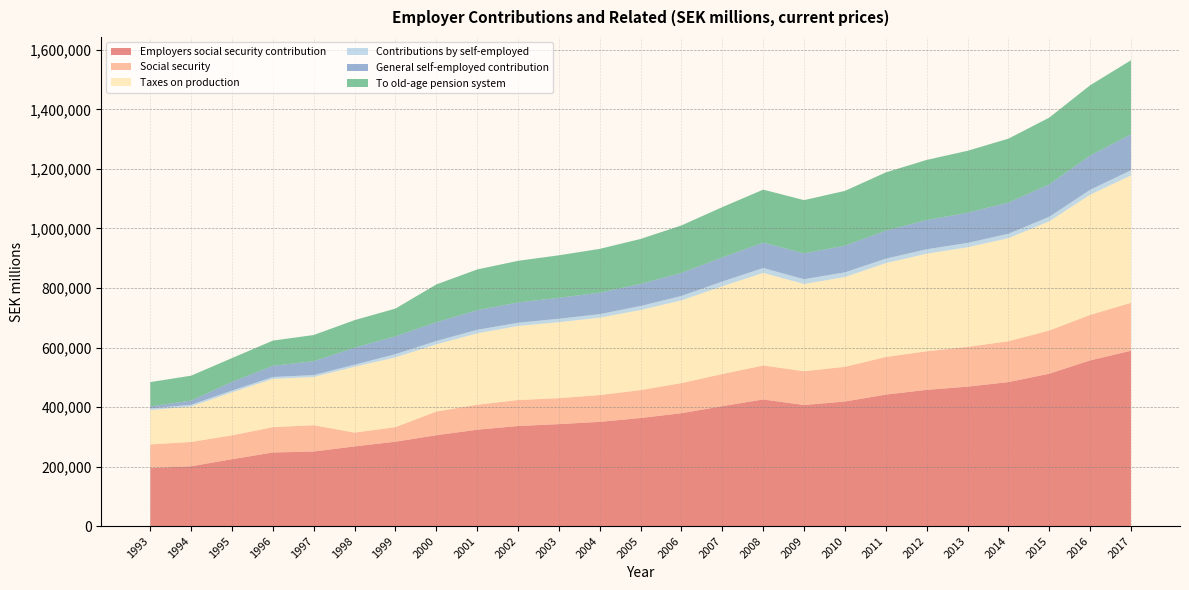

Reading left to right, extract all data points from this chart.

Employers social security contribution: 194898	200959	224635	247205	250501	267674	283431	305266	323796	336164	342511	350171	363027	379246	402944	425365	406761	418483	441815	457650	468412	483714	511990	556708	589113
Social security: 79476	81745	80312	85137	88504	46391	49136	79591	84017	87375	87368	90048	94008	101195	108057	114252	113564	116666	126403	129680	133750	137376	145133	152890	161081
Taxes on production: 115422	119214	144323	162068	161997	221283	234295	225675	239779	248789	255143	260123	269019	278051	294887	311113	293197	301817	315412	327970	334662	346338	366857	403818	428032
Contributions by self-employed: 5748	5814	6249	6588	6523	7114	10925	11487	11999	11007	11698	11818	13604	14912	15924	16515	16111	15607	15007	14840	14763	14784	15372	16532	17517
General self-employed contribution: 6563	13753	28993	37539	46437	56687	59964	63074	65749	68137	70296	72115	74178	77329	81088	85162	86844	89721	94037	98106	101372	104955	108724	114757	120686
To old-age pension system: 81692	83953	80075	84695	88098	92928	93134	126824	136924	139828	142884	147219	151018	159596	168942	178109	178792	184045	195745	202139	208029	214658	224442	236444	248886